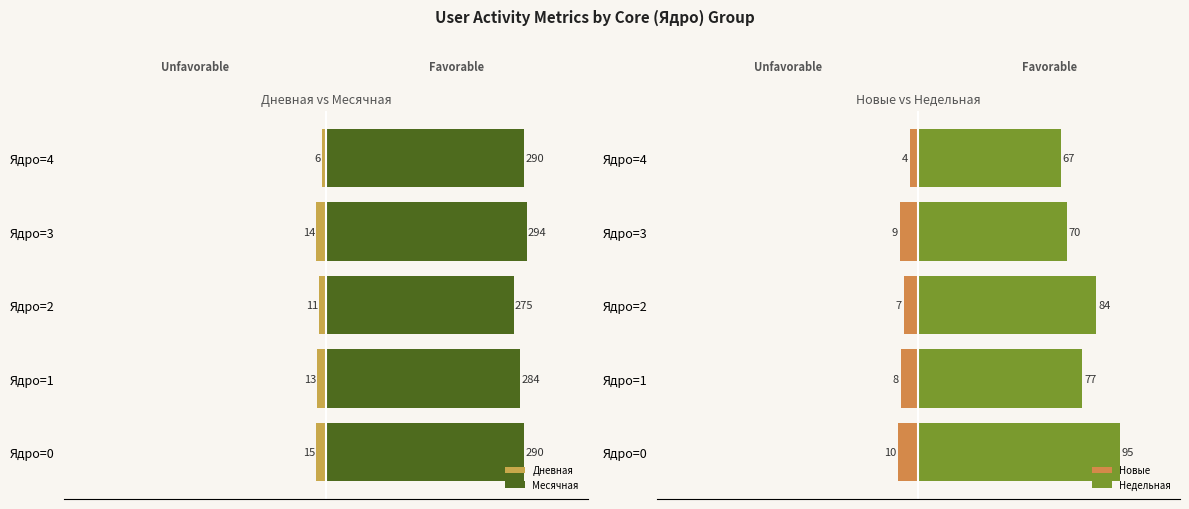

How many values in the Дневная series exceed -13?

2